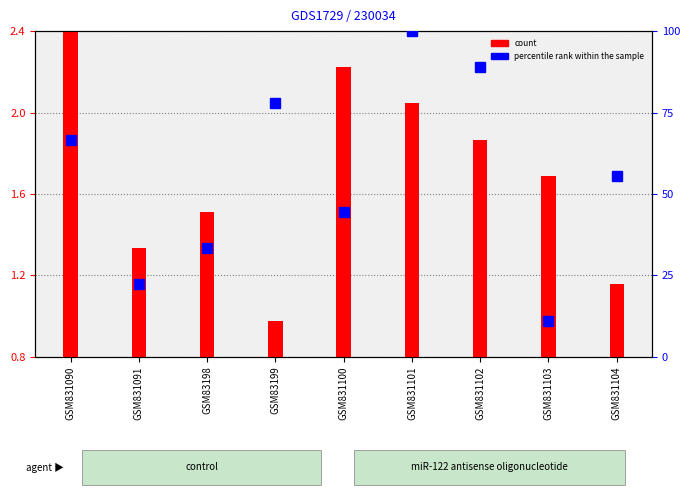

The count series shows 1.0 at GSM831090. True or false?

False